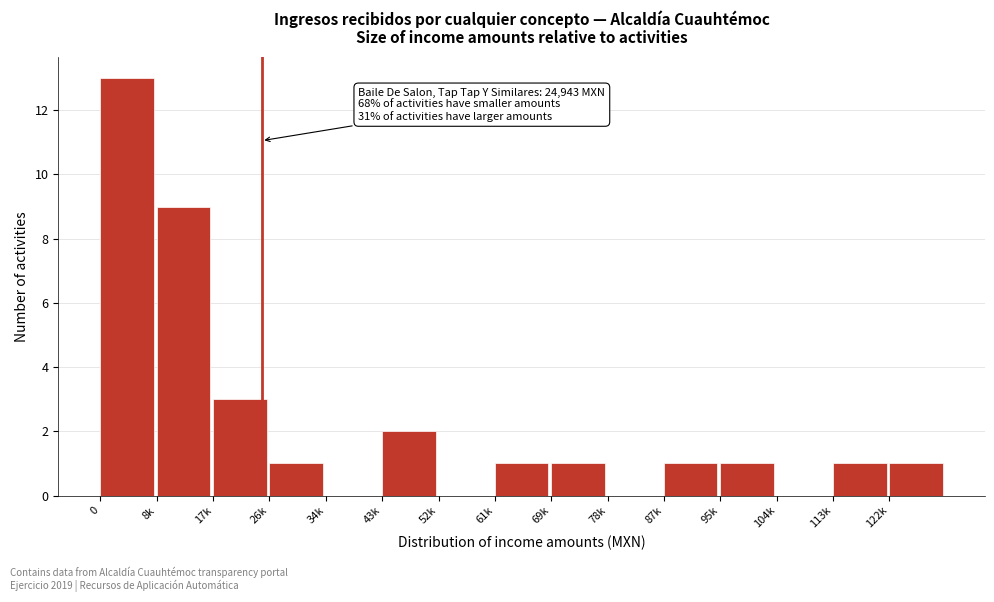

Reading left to right, transcribe all the data shown in this chart.

0=13	8k=9	17k=3	26k=1	34k=0	43k=2	52k=0	61k=1	69k=1	78k=0	87k=1	95k=1	104k=0	113k=1	122k=1